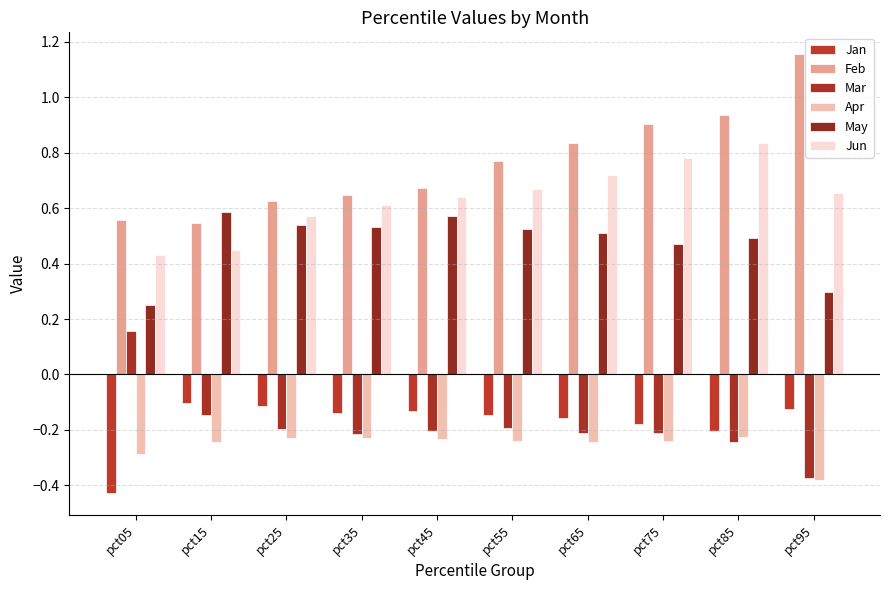

At pct75, list the series in order from largest to smallest.

Feb, Jun, May, Jan, Mar, Apr